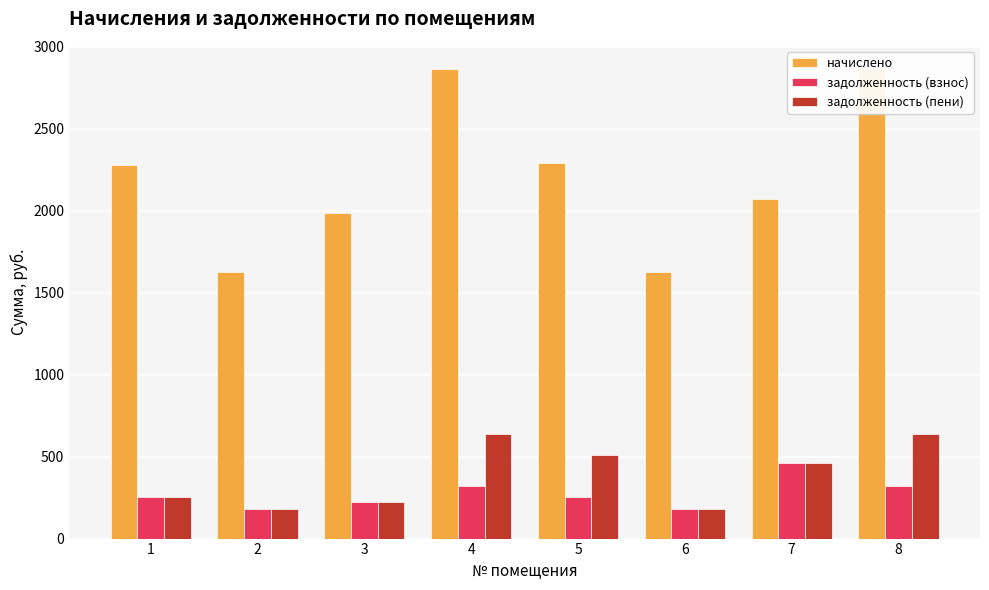

What are all the series names shown in the legend?

начислено, задолженность (взнос), задолженность (пени)